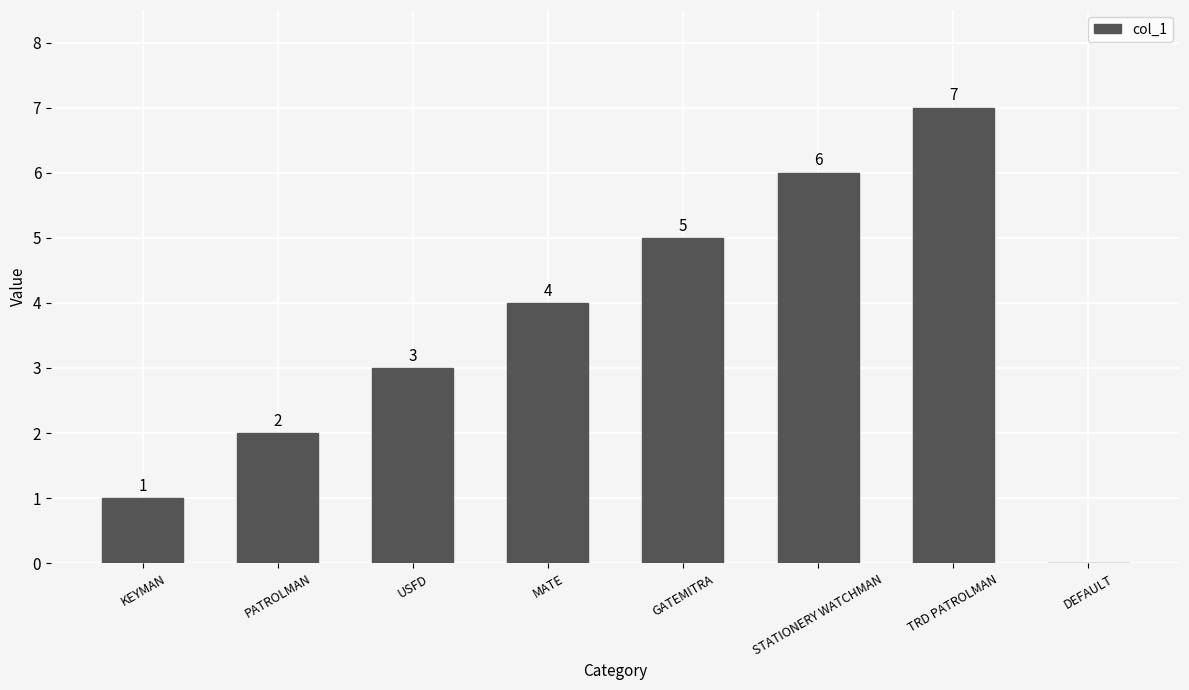

How many values are between 2 and 6?

5